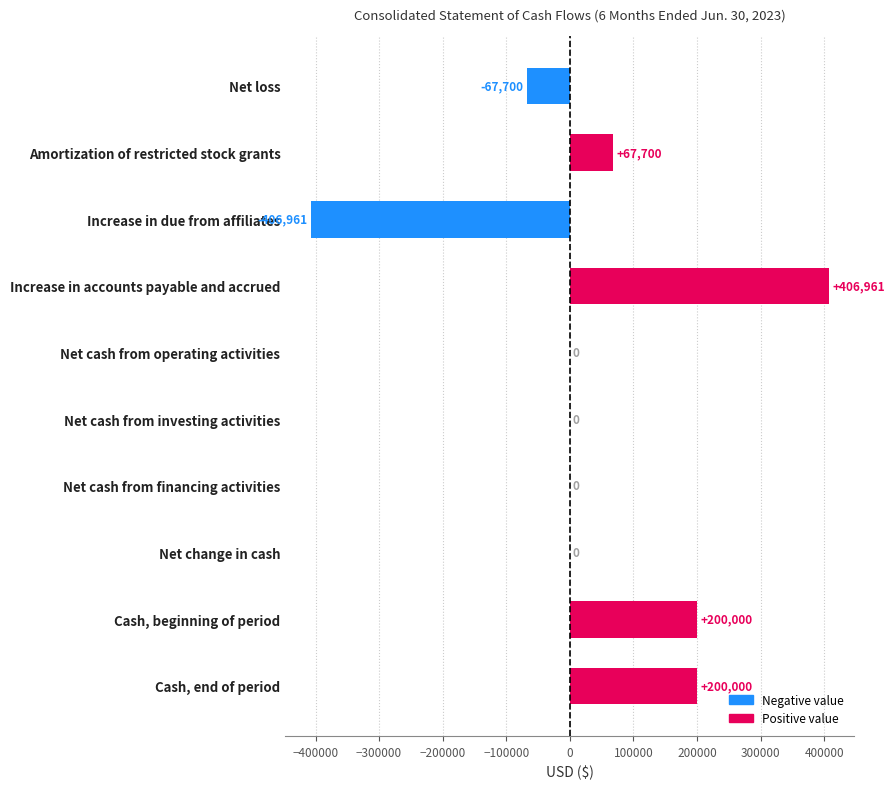

Which category has the highest value across all series?

Increase in accounts payable and accrued